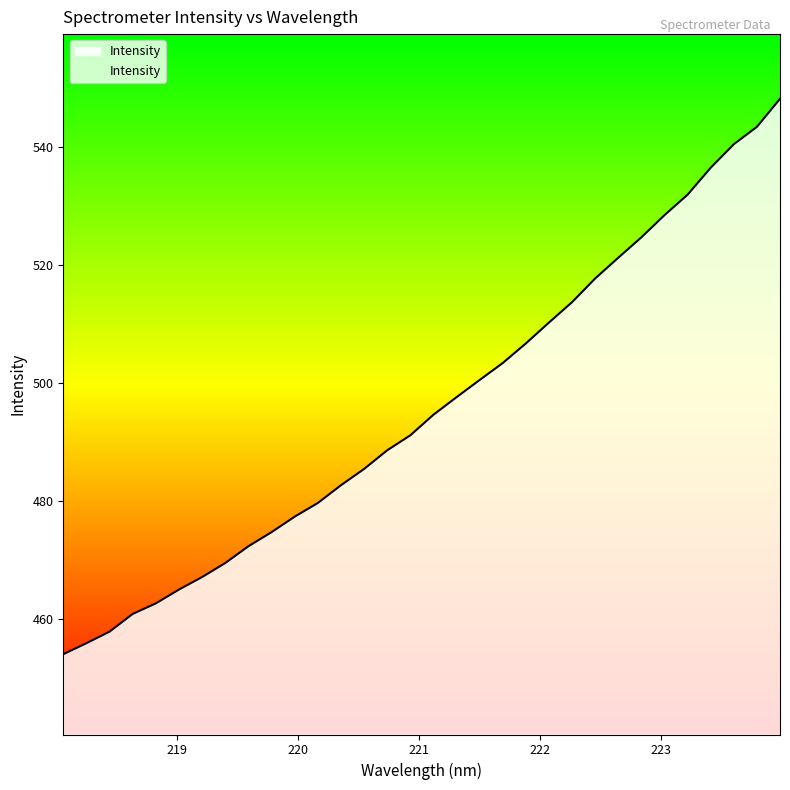

What is the minimum value shown in the chart?

454.0